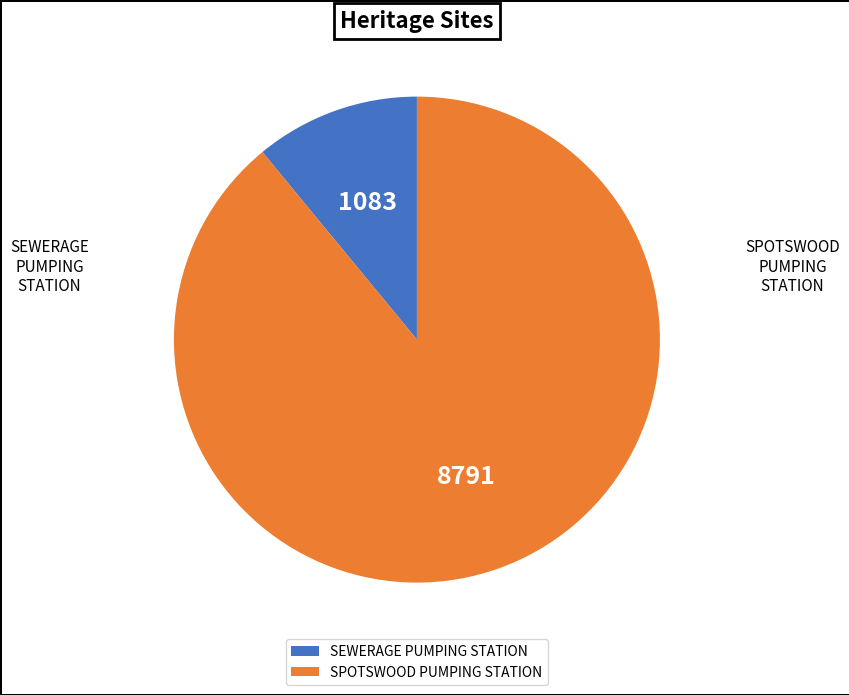

True or false: SPOTSWOOD PUMPING STATION accounts for 89% of the total.

True